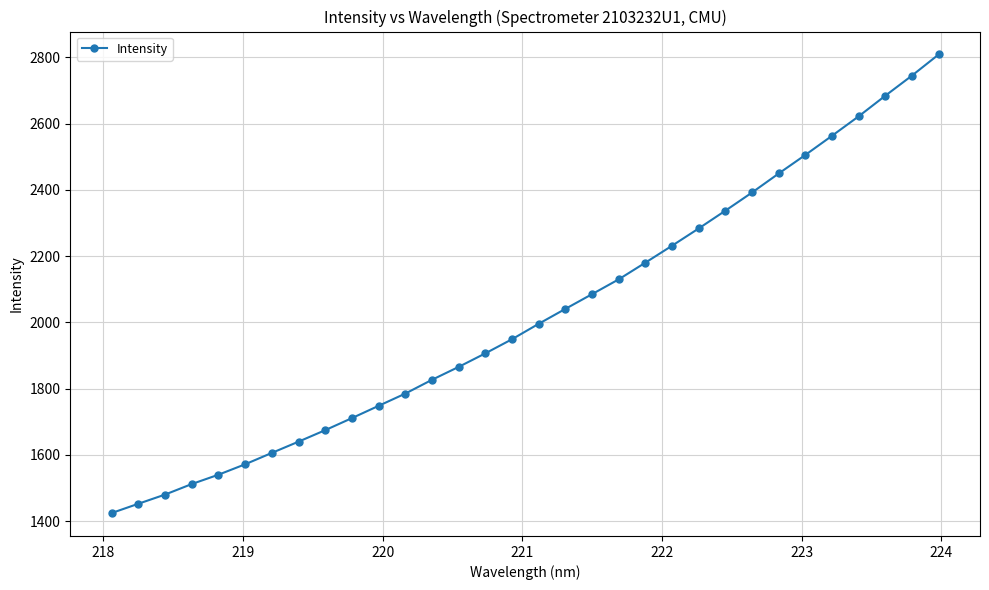

What is the maximum value shown in the chart?

2808.8